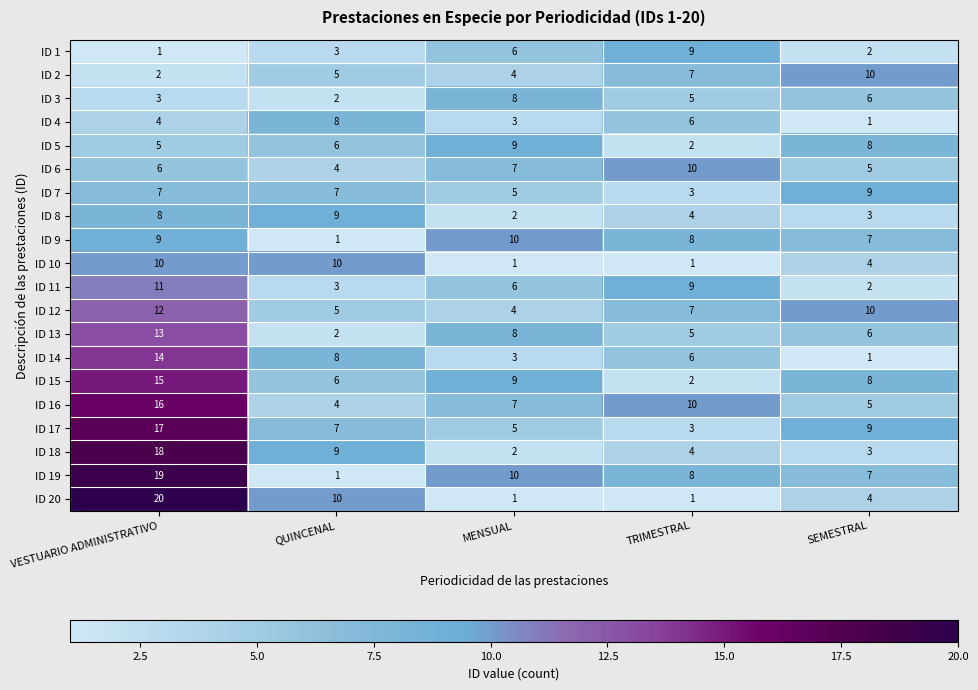

What is the average value of the ID 1 series?

4